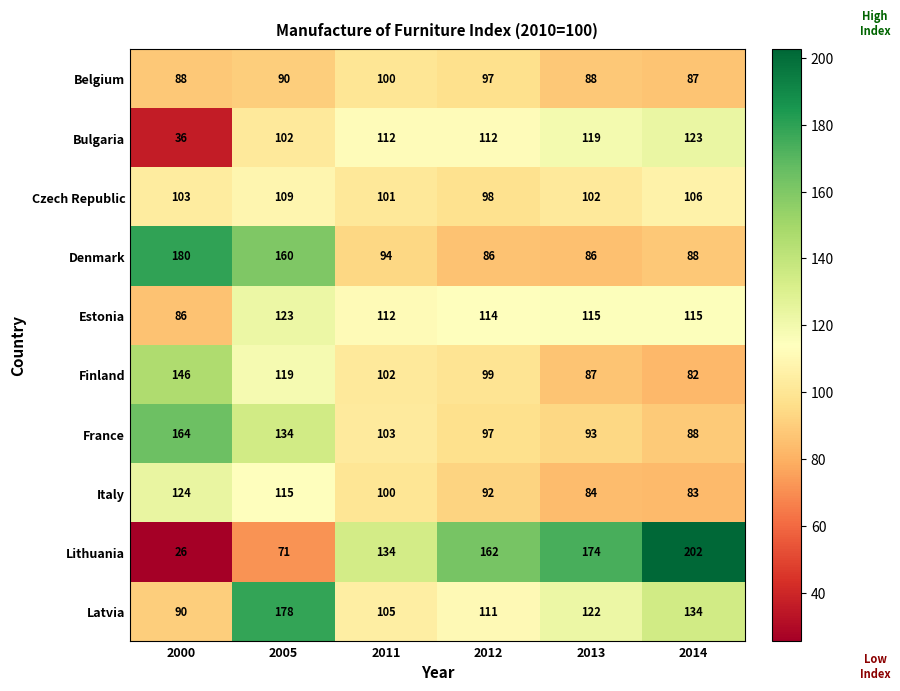

What is the total value across all series at 2011?

1063